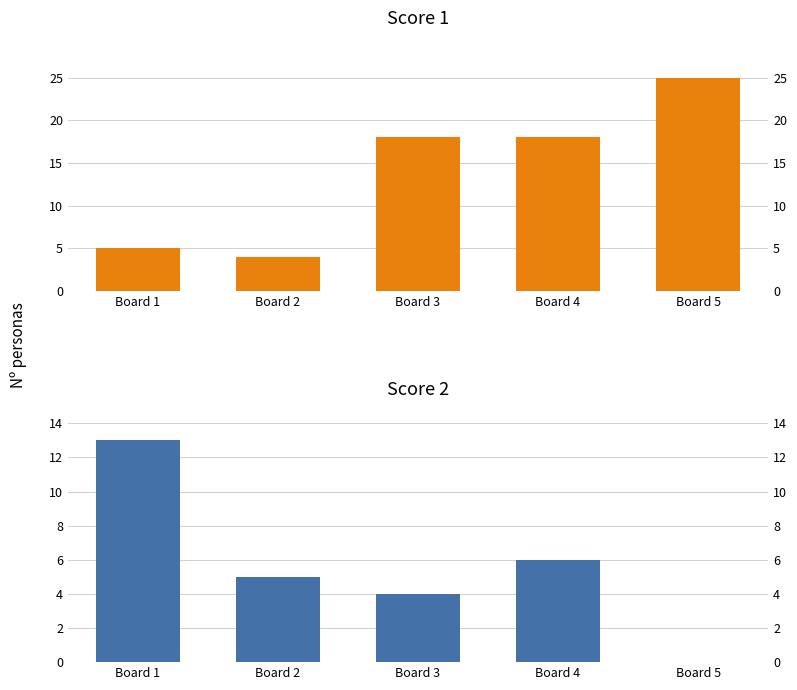

What is the total value across all series at Board 1?

18